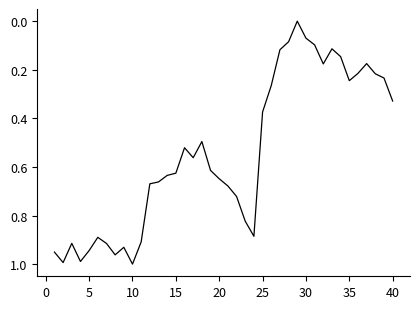

Count the number of categories in the chart.

40